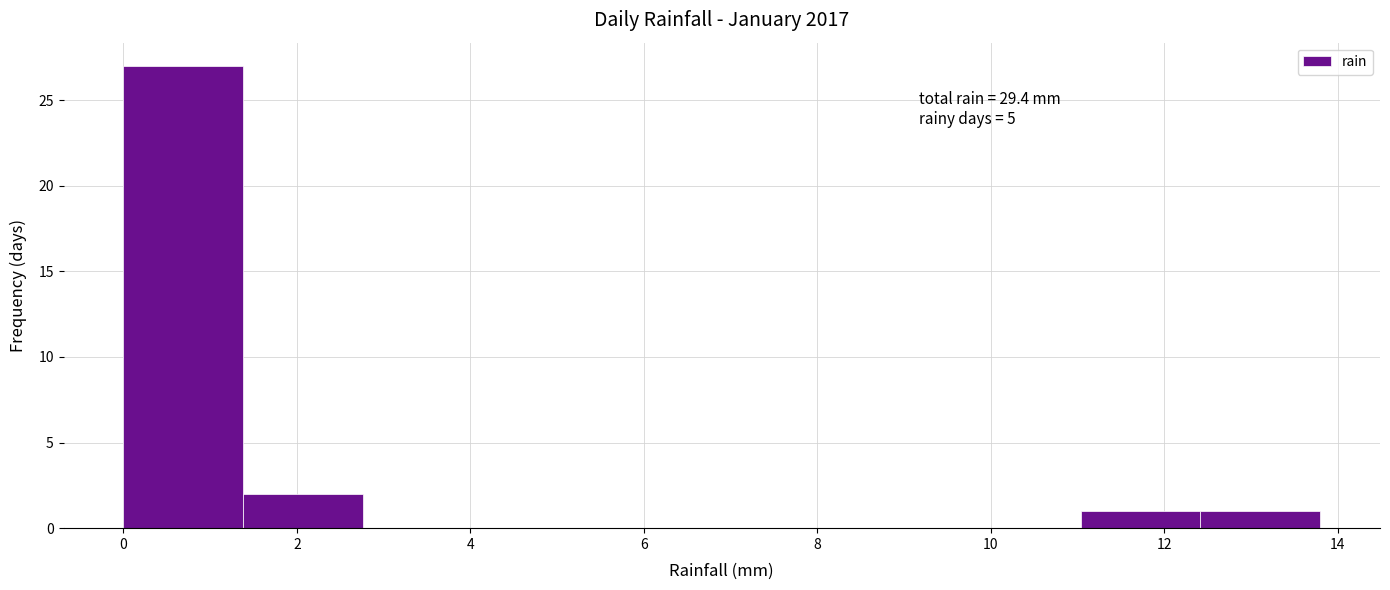

Which range on the x-axis has the tallest bar?

0.00 to 1.38